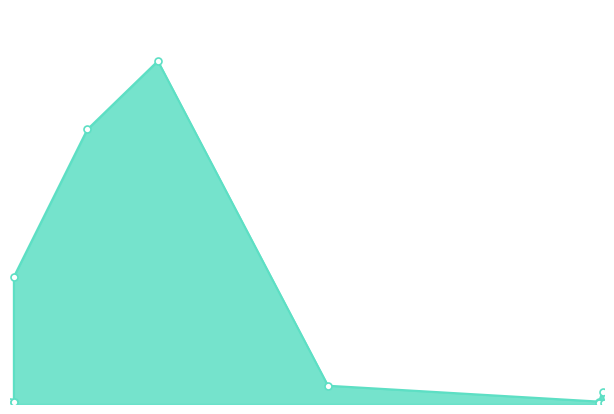

Between 2022-07-05 and 2022-07-05, which is larger?

2022-07-05